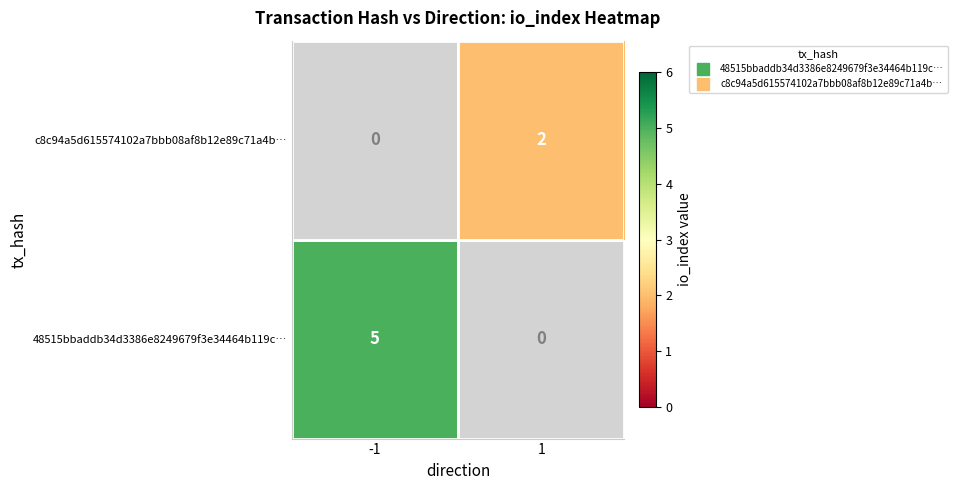

How many distinct data groups are displayed?

2